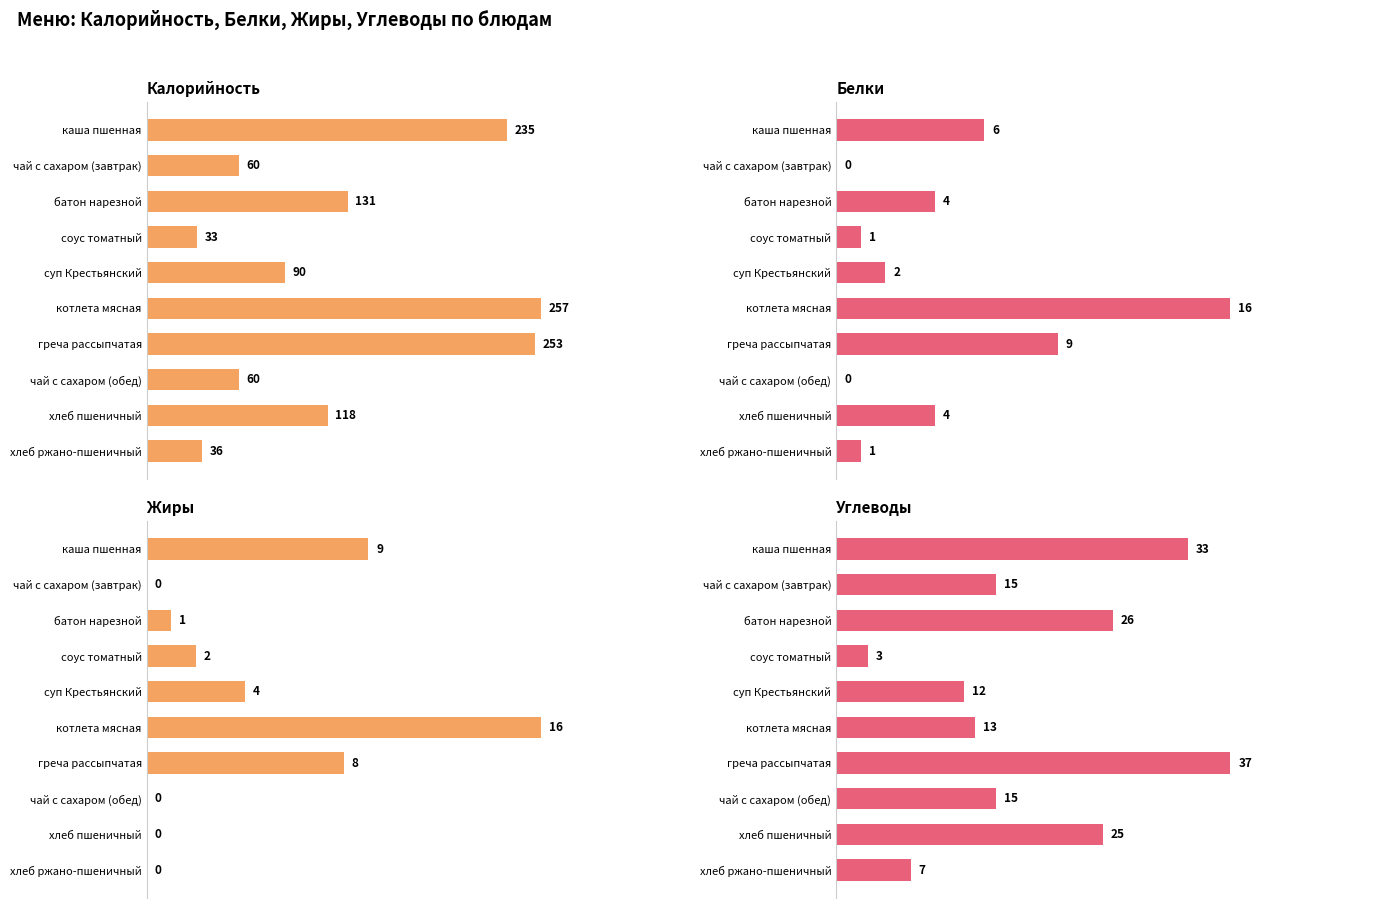

Reading left to right, what are all the values shown in this chart?

Калорийность: 235	60	131	33	90	257	253	60	118	36
Белки: 6	0	4	1	2	16	9	0	4	1
Жиры: 9	0	1	2	4	16	8	0	0	0
Углеводы: 33	15	26	3	12	13	37	15	25	7